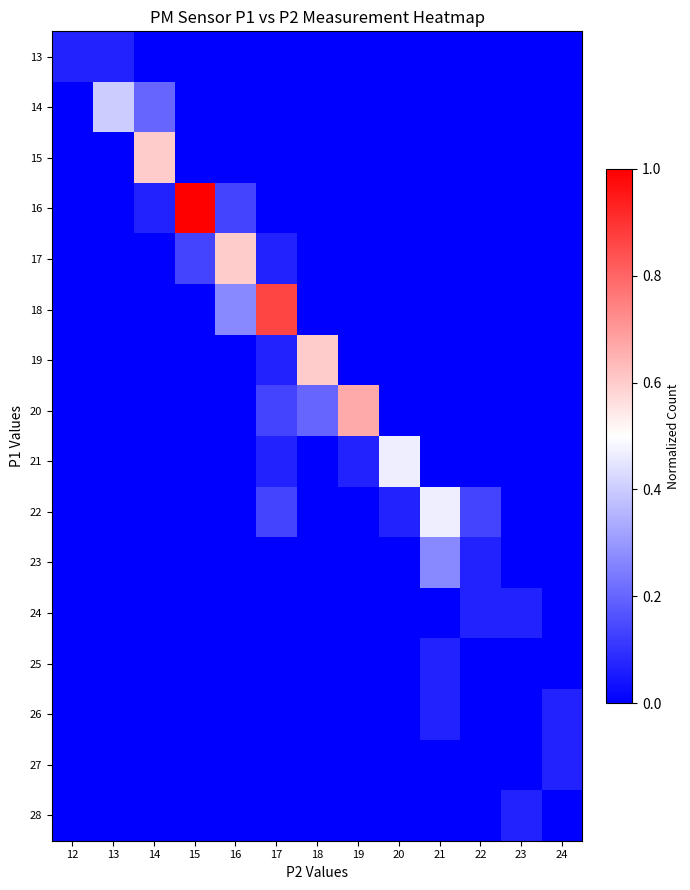

Read the 16 value at 14.

0.1